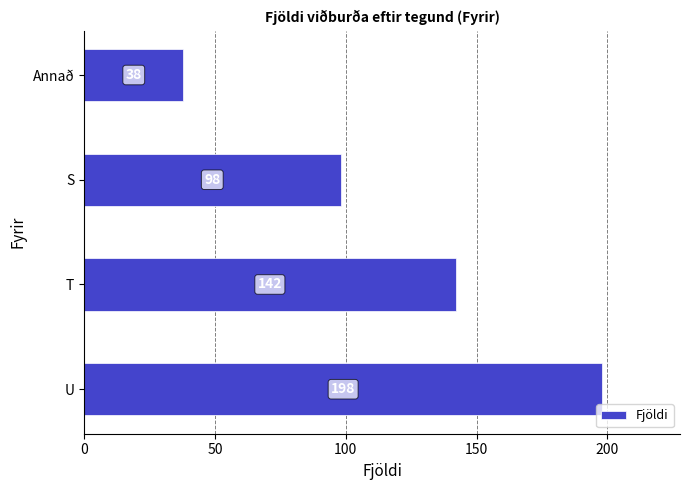

Count the values in the range 98 to 198.

3